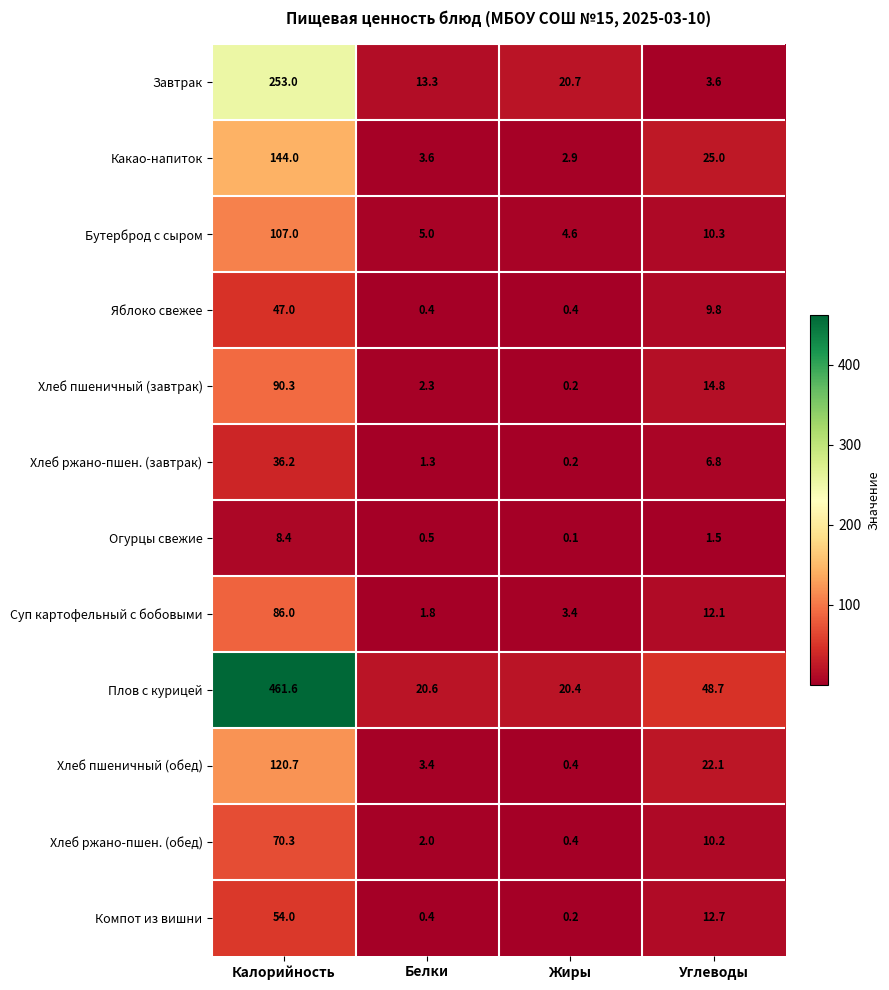

The value of Завтрак at Жиры is 14.0. True or false?

False